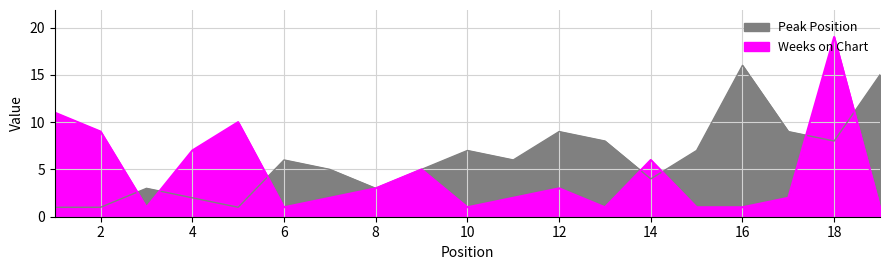

True or false: Peak Position has more than 1 points higher than both neighbors.

True